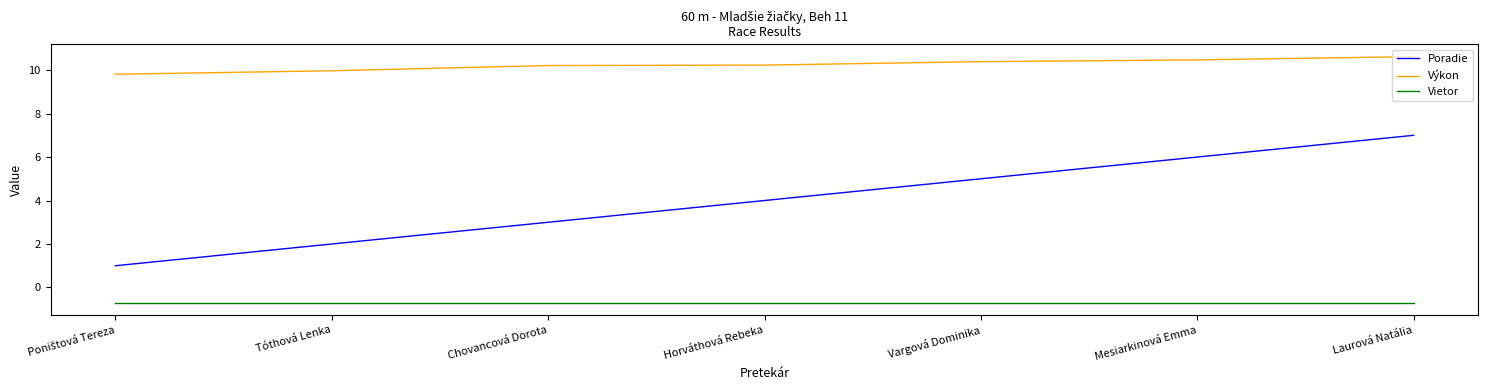

How many lines are shown in the chart?

3